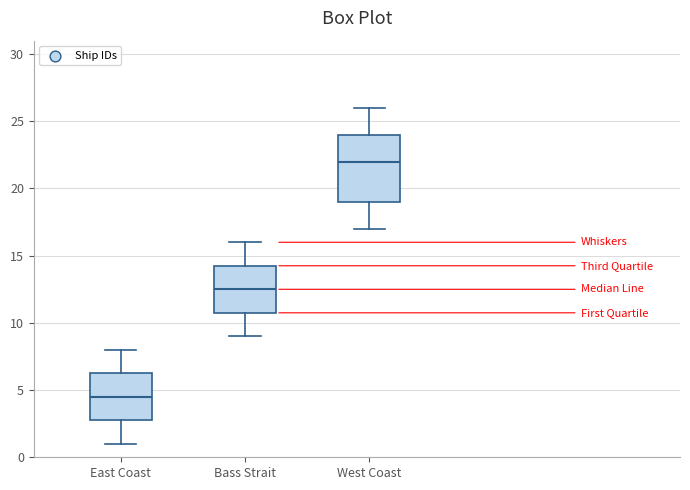

Comparing the boxes themselves (not the whiskers), which one is the tallest?

West Coast